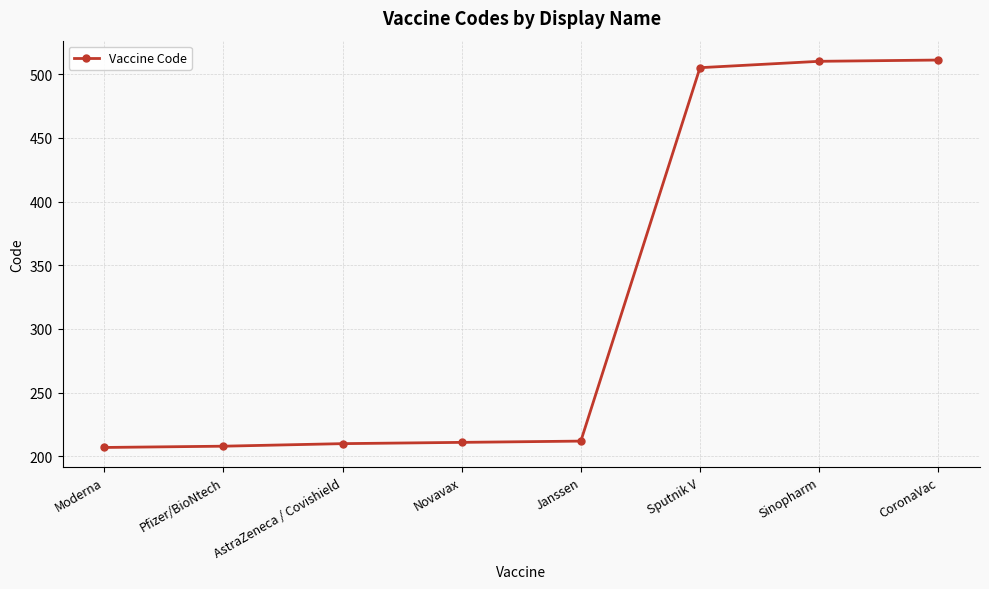

What is the maximum value shown in the chart?

511